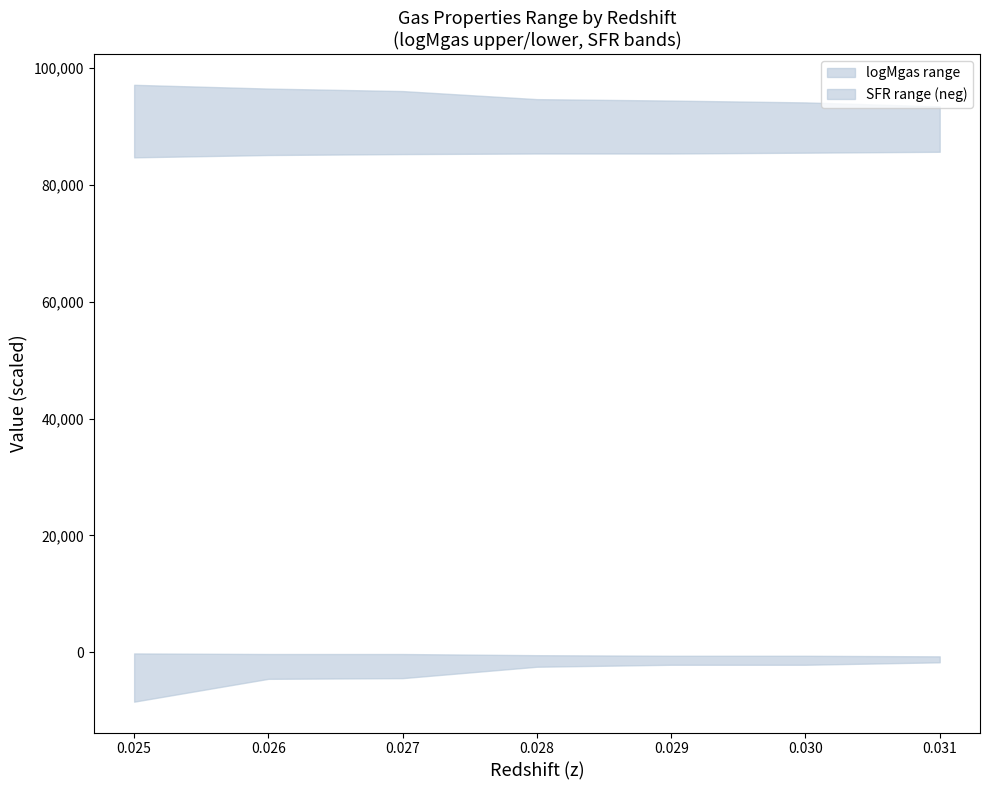

How many interior local valleys does the upper_limit_1_mean_fgas series have?

2